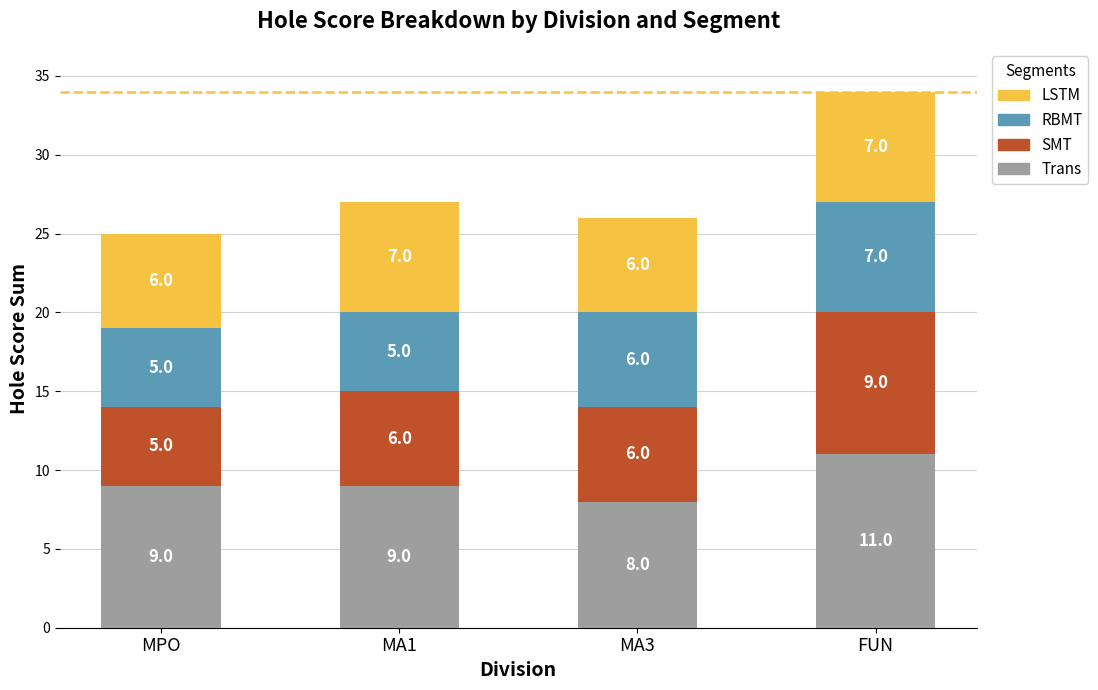

Reading right to left, what are the values for Trans?

11	8	9	9